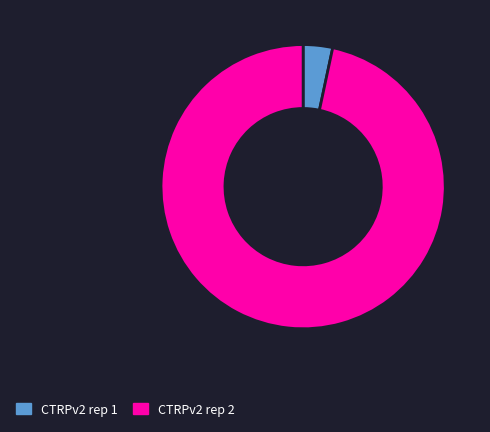

Which slice is the largest?

CTRPv2 rep 2